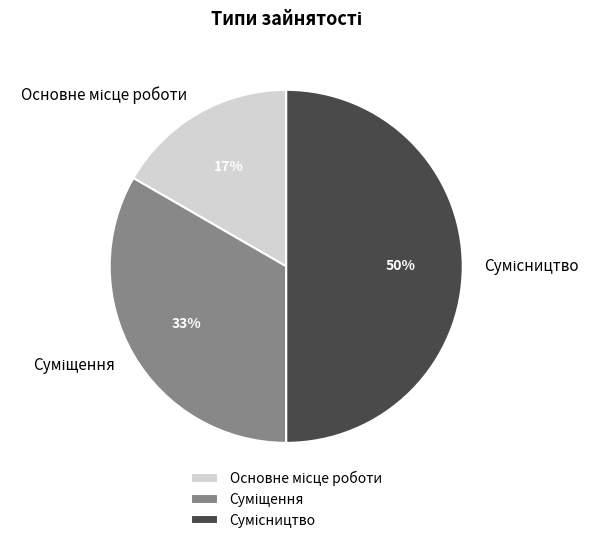

To the nearest percent, what is the difference between the largest and smallest slice percentages?

33%